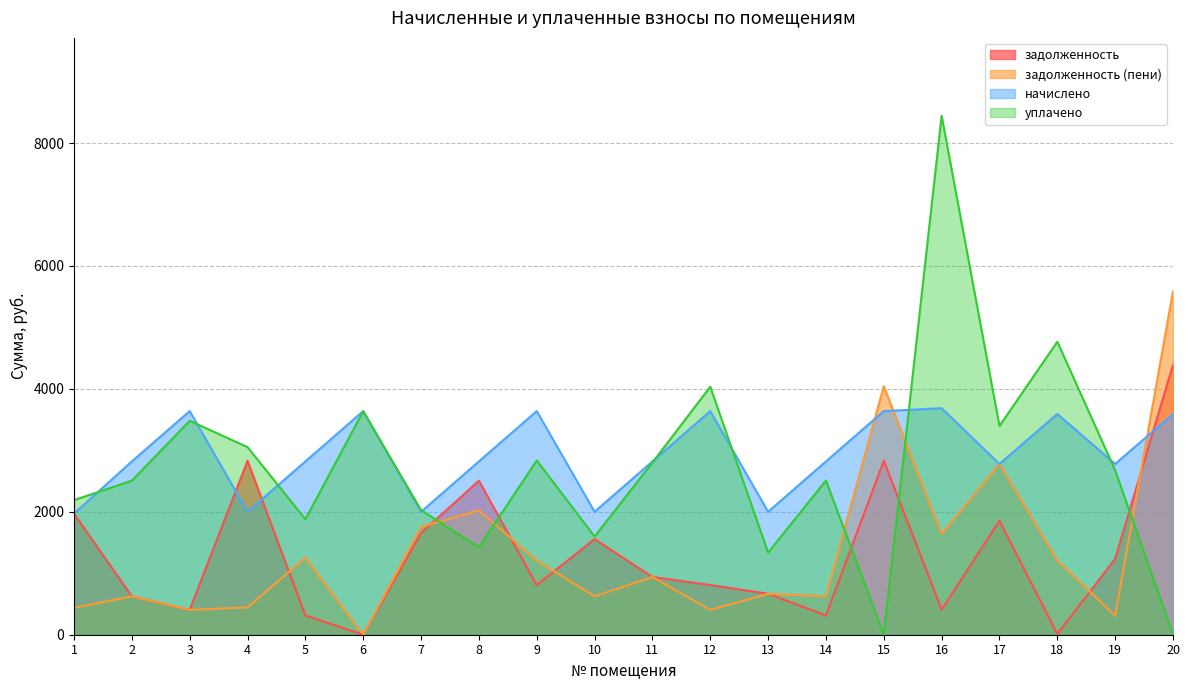

How many times do уплачено and начислено cross each other?

9